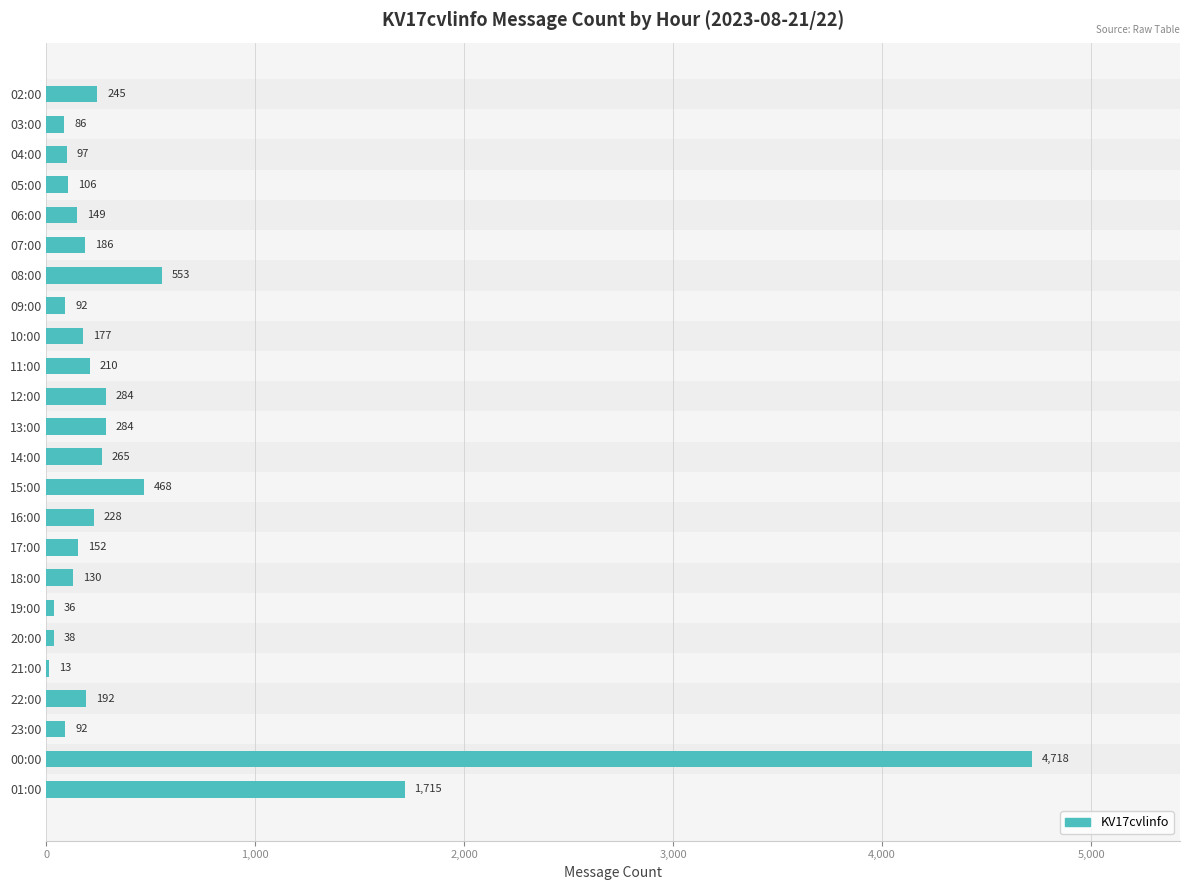

The value at 12:00 is 284. True or false?

True